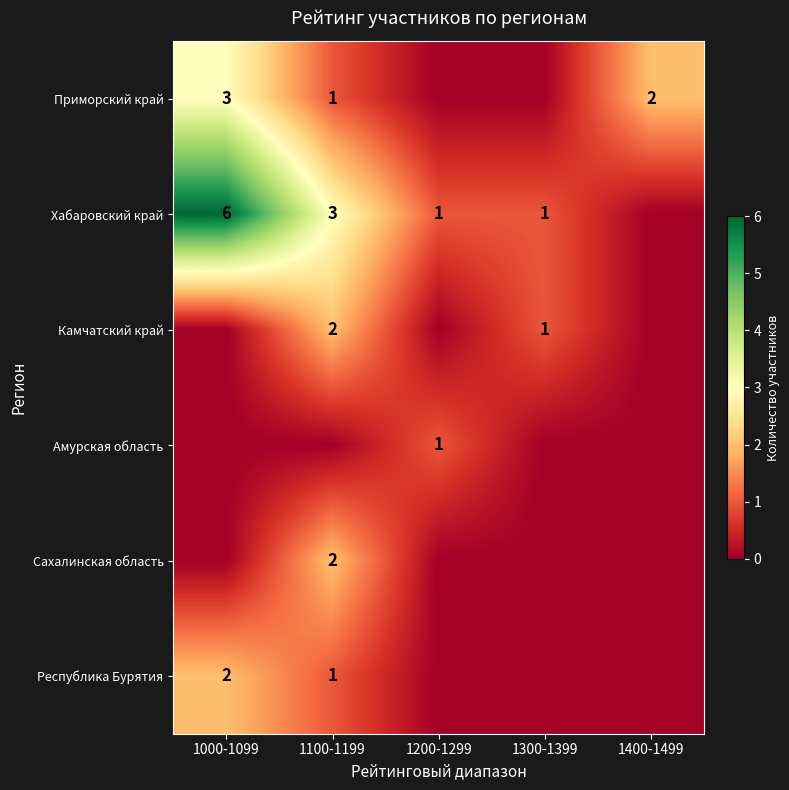

The value of Приморский край at 1100-1199 is 1. True or false?

True